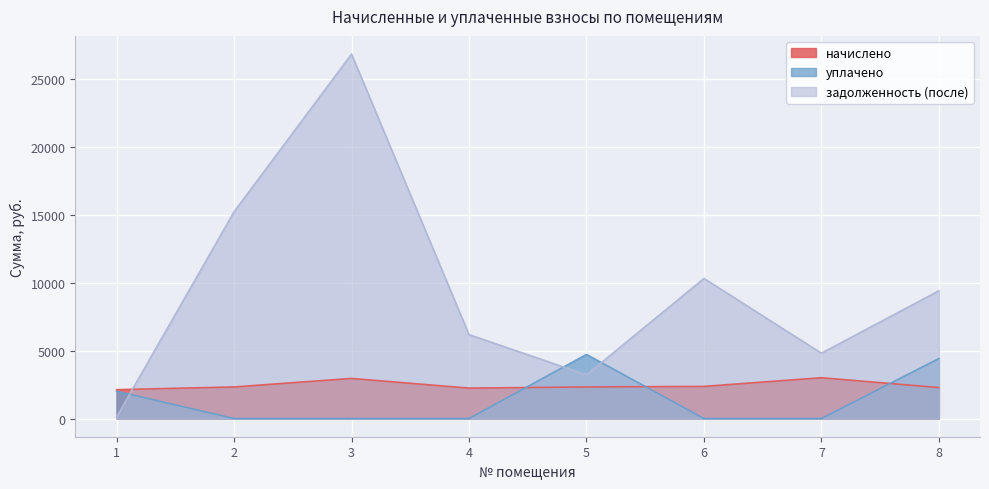

The value of начислено at 2 is 2322.2. True or false?

True